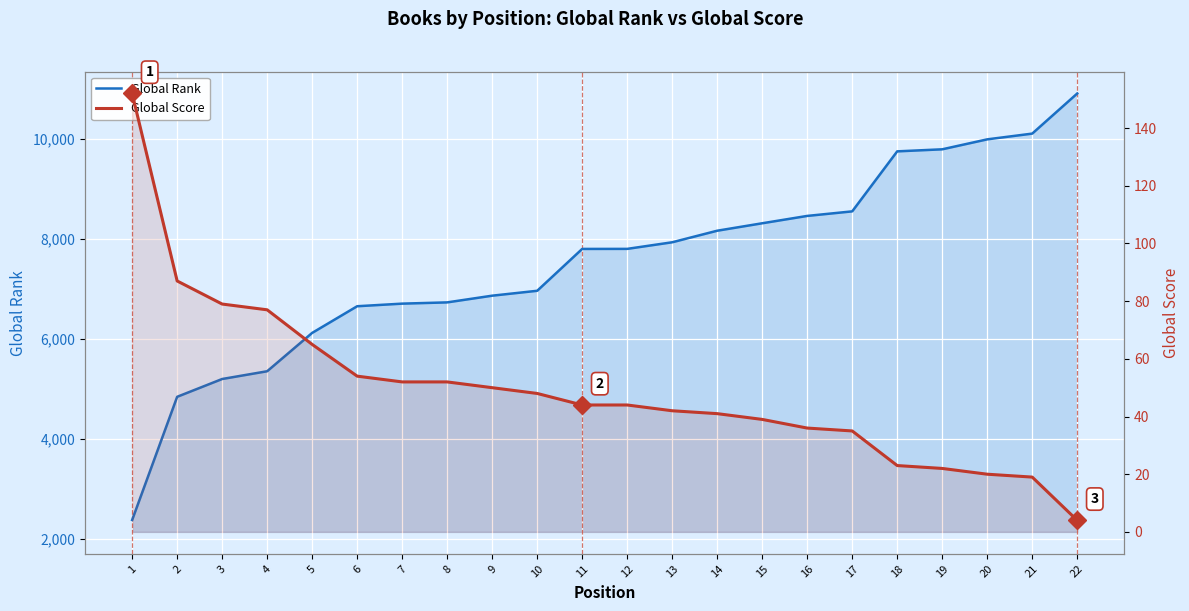

How many categories are shown in the chart?

22